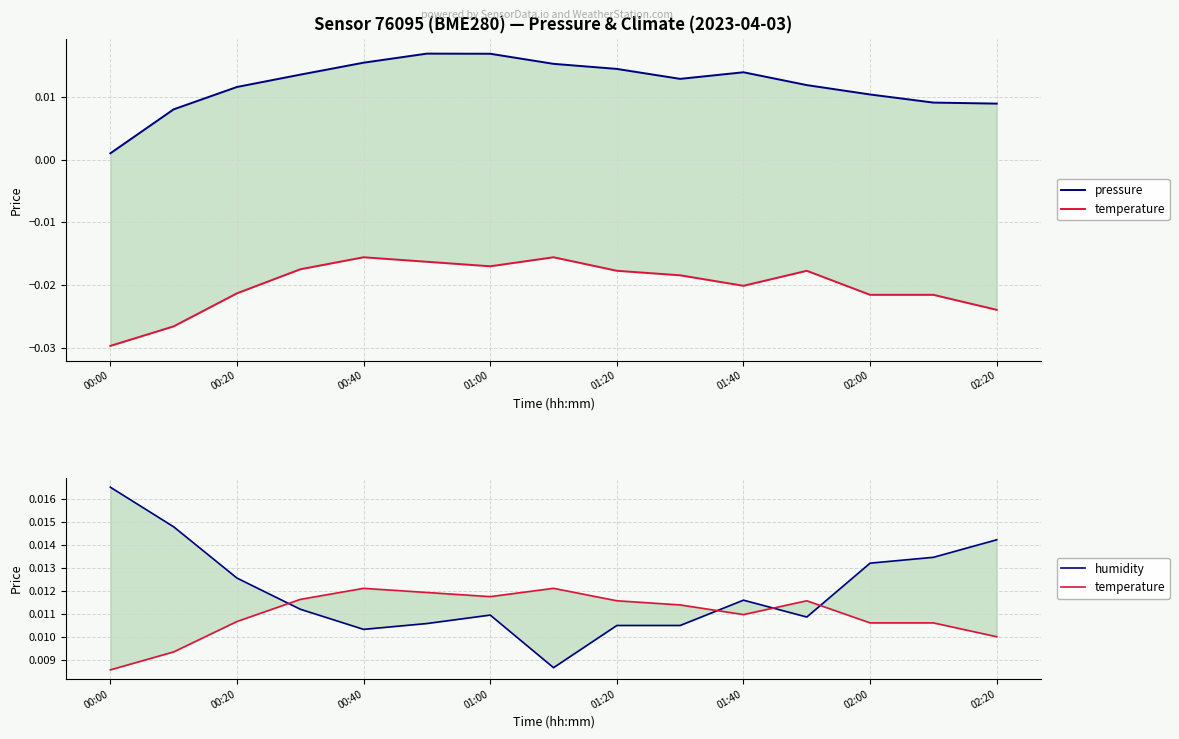

How many interior local valleys does the pressure series have?

1